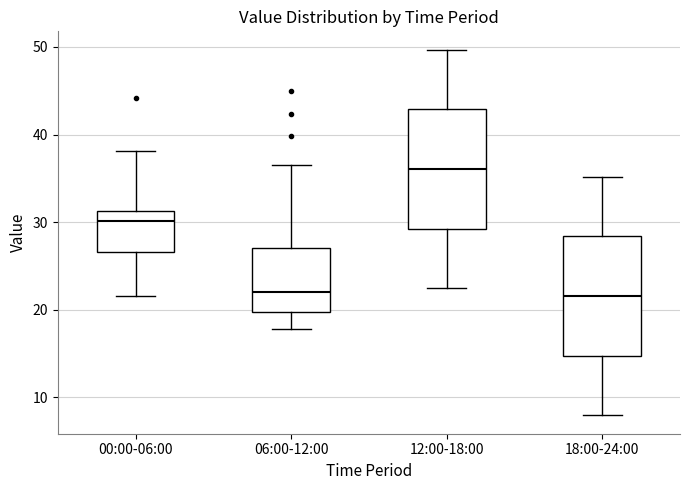

Which box has the highest median line?

12:00-18:00